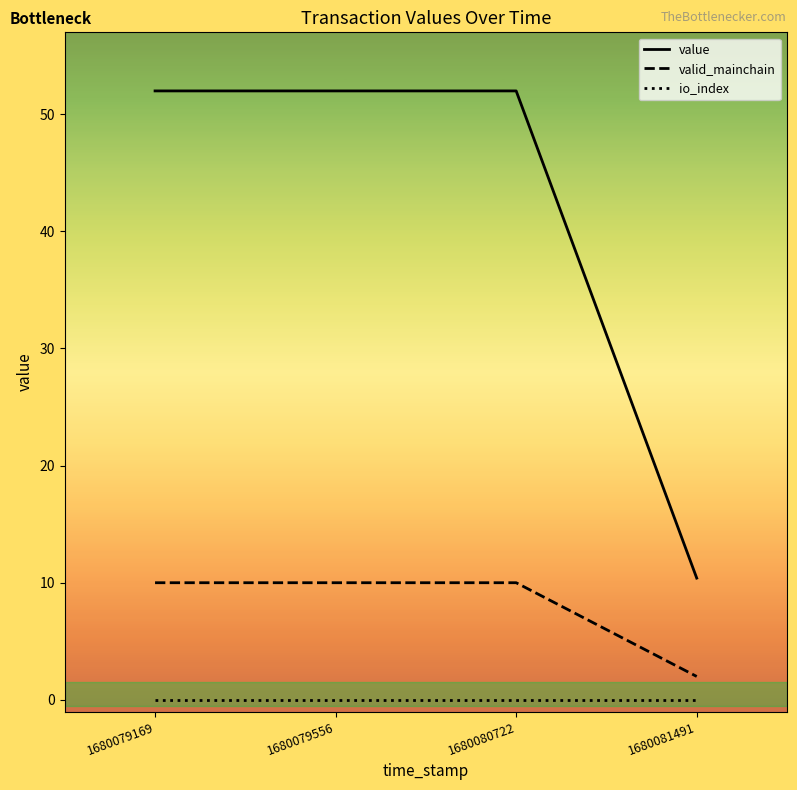

At how many categories does at least one series exceed 34?

3